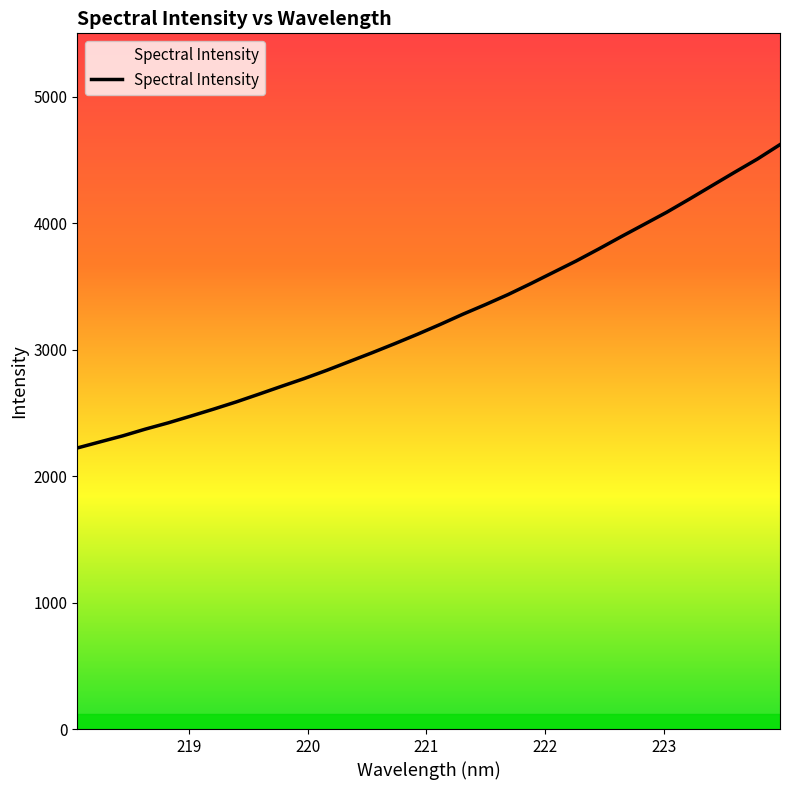

What is the greatest value displayed?

4620.4